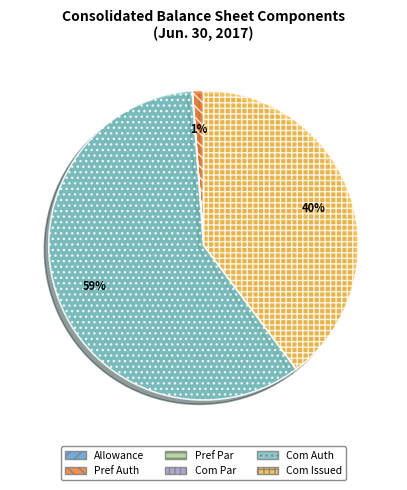

The Com Auth slice represents 59% of the pie. True or false?

True